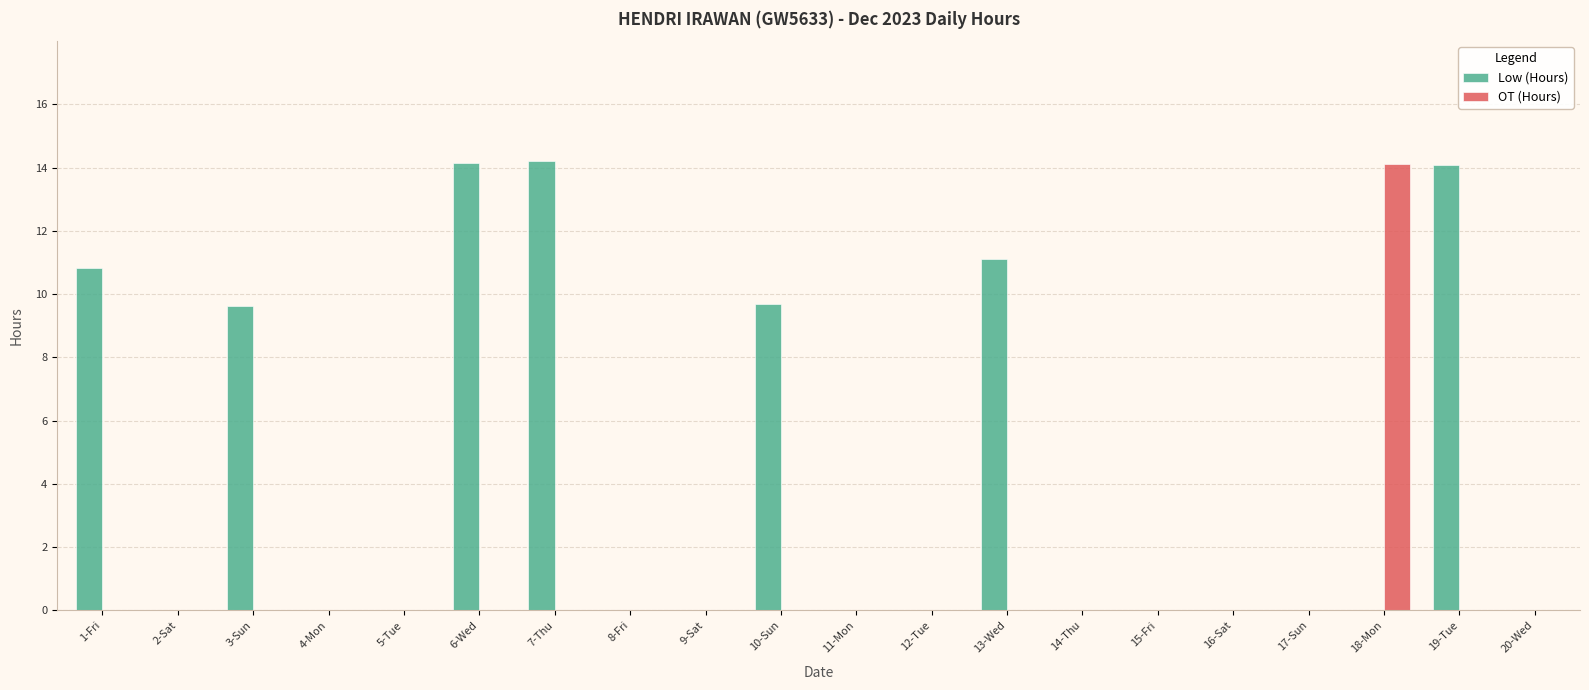

Are the bars grouped side by side (vs. stacked)?

Yes